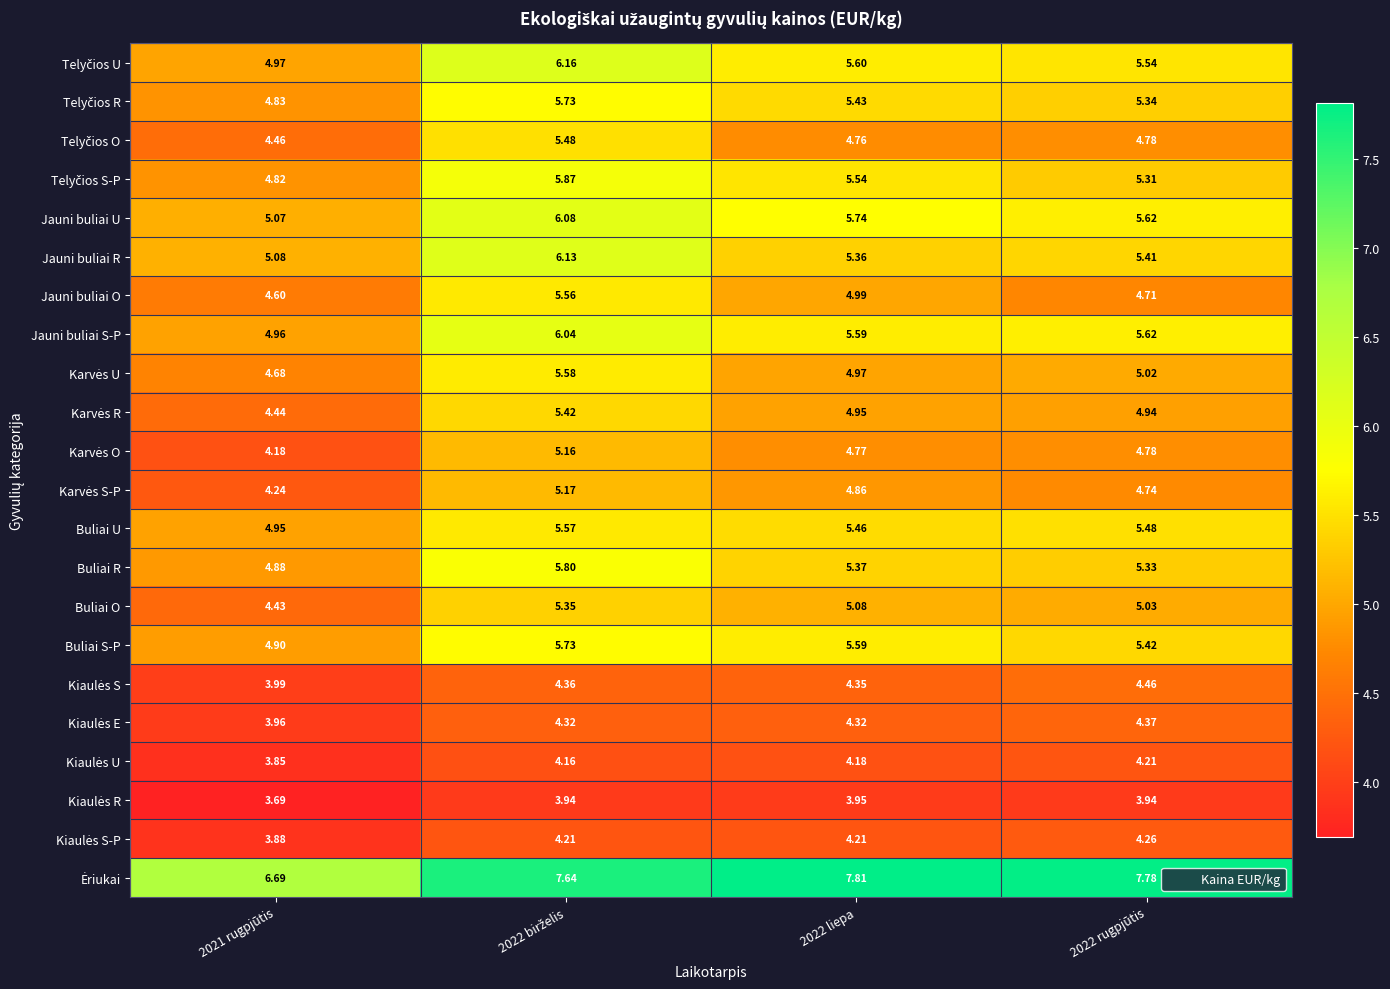

Count the number of data series in this chart.

22